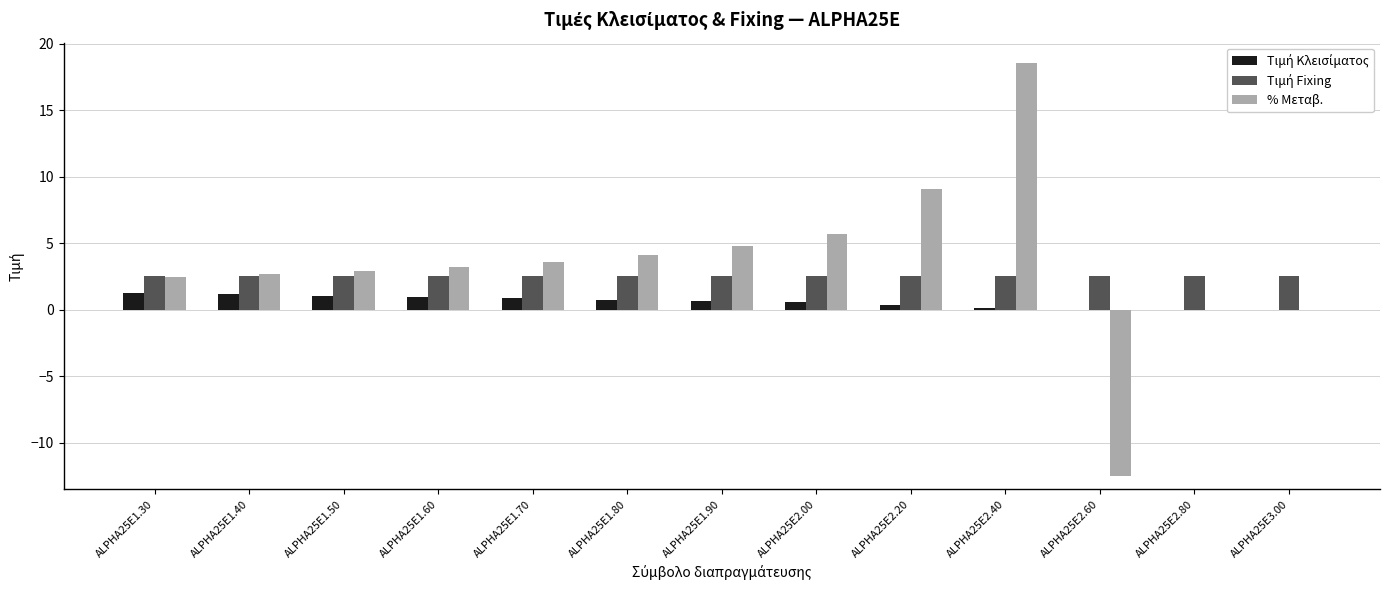

True or false: % Μεταβ. has a value of -13.6 at ALPHA25E2.80.

False